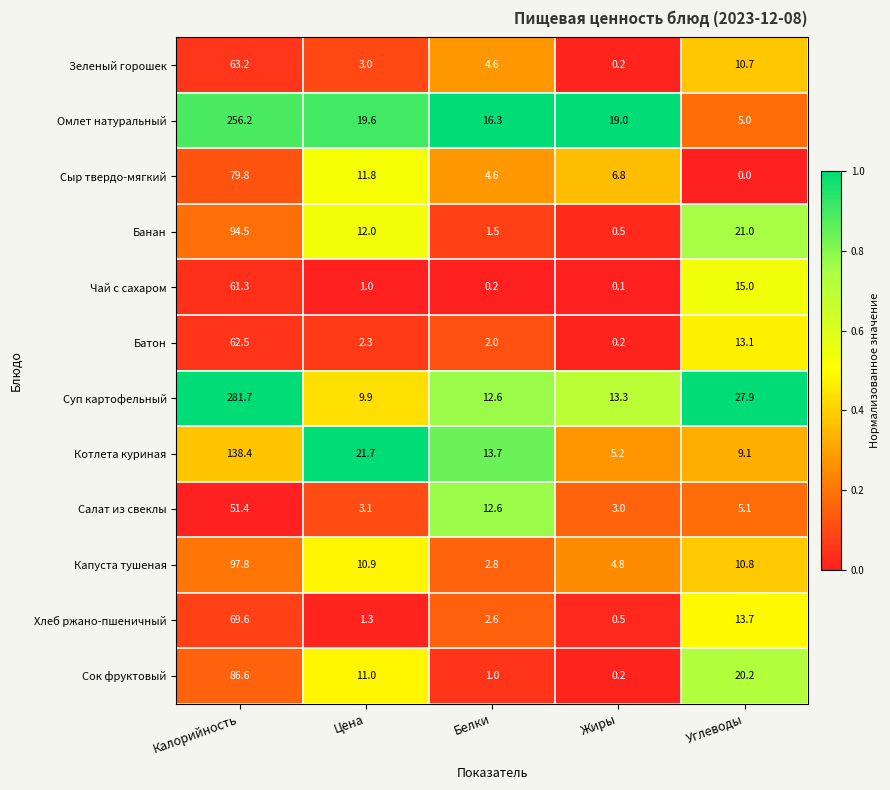

Where is Батон nearest to the value 31?

Углеводы